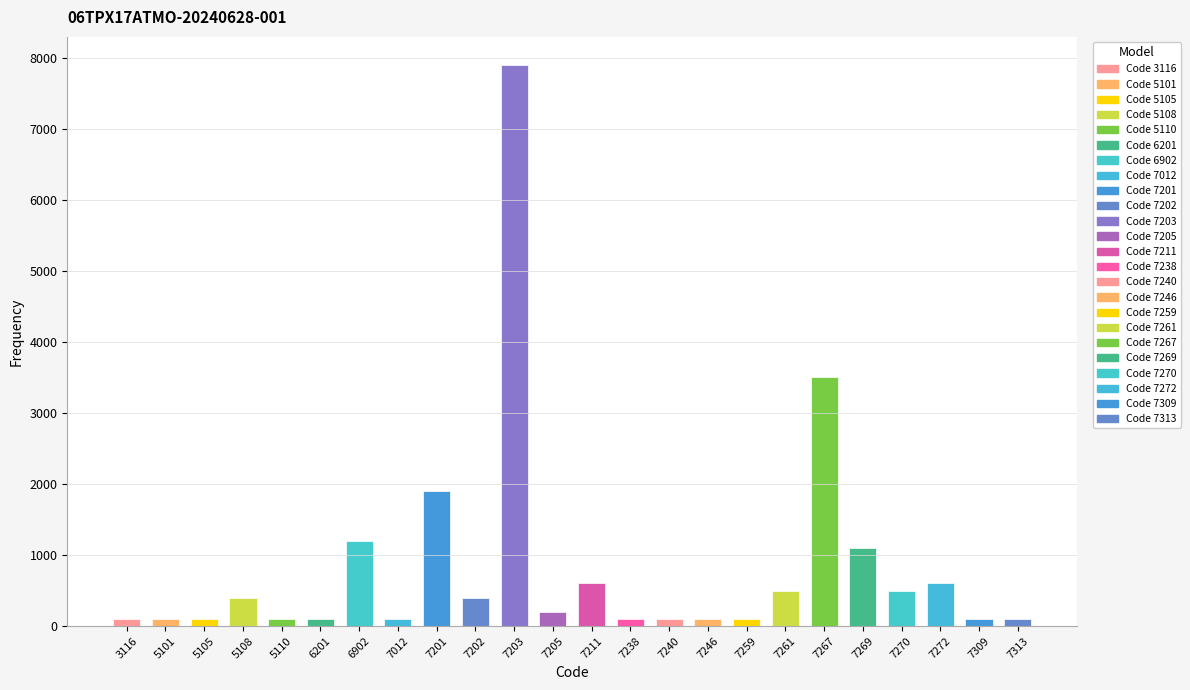

At which category does the chart reach its peak across all series?

7203